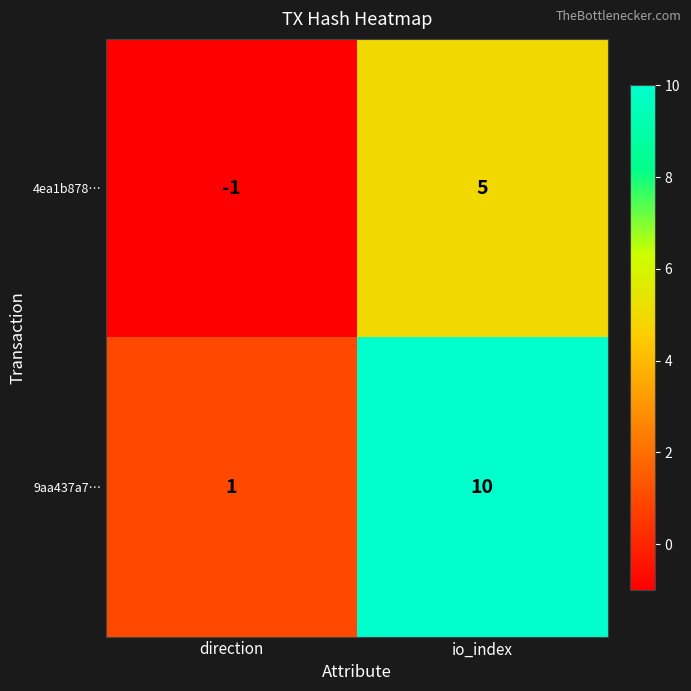

Rank the series by their maximum value, from highest to lowest.

9aa437a7…, 4ea1b878…